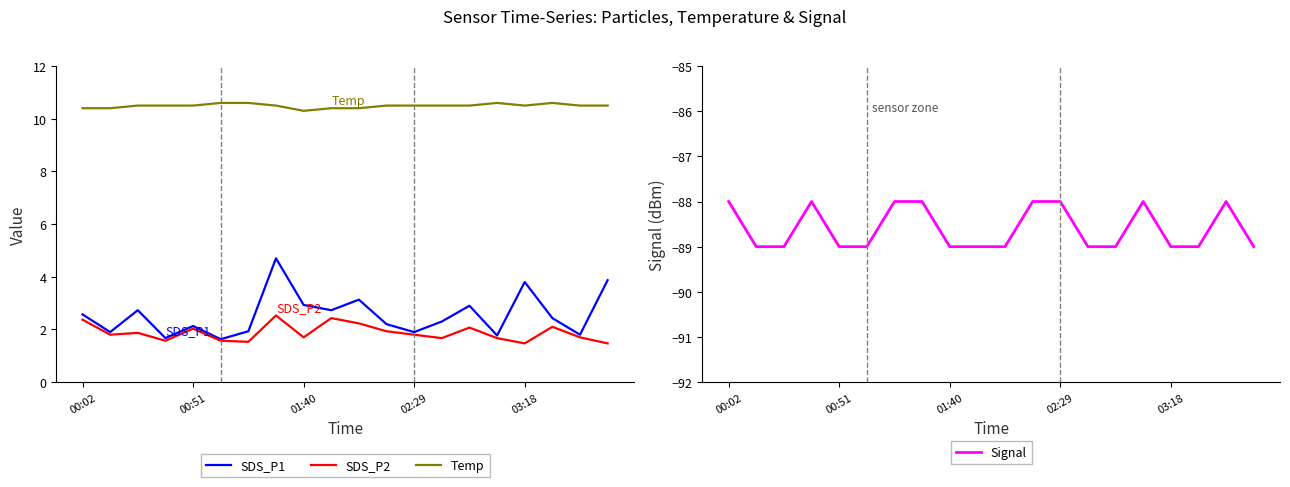

What is the highest value of the SDS_P1 series?

4.7